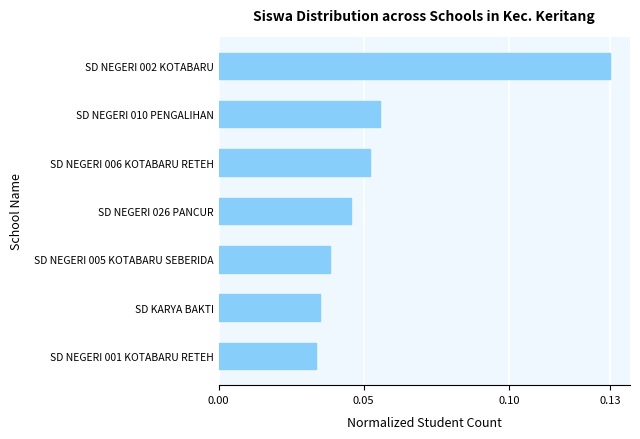

List the labels in order of value, largest first.

SD NEGERI 002 KOTABARU, SD NEGERI 010 PENGALIHAN, SD NEGERI 006 KOTABARU RETEH, SD NEGERI 026 PANCUR, SD NEGERI 005 KOTABARU SEBERIDA, SD KARYA BAKTI, SD NEGERI 001 KOTABARU RETEH